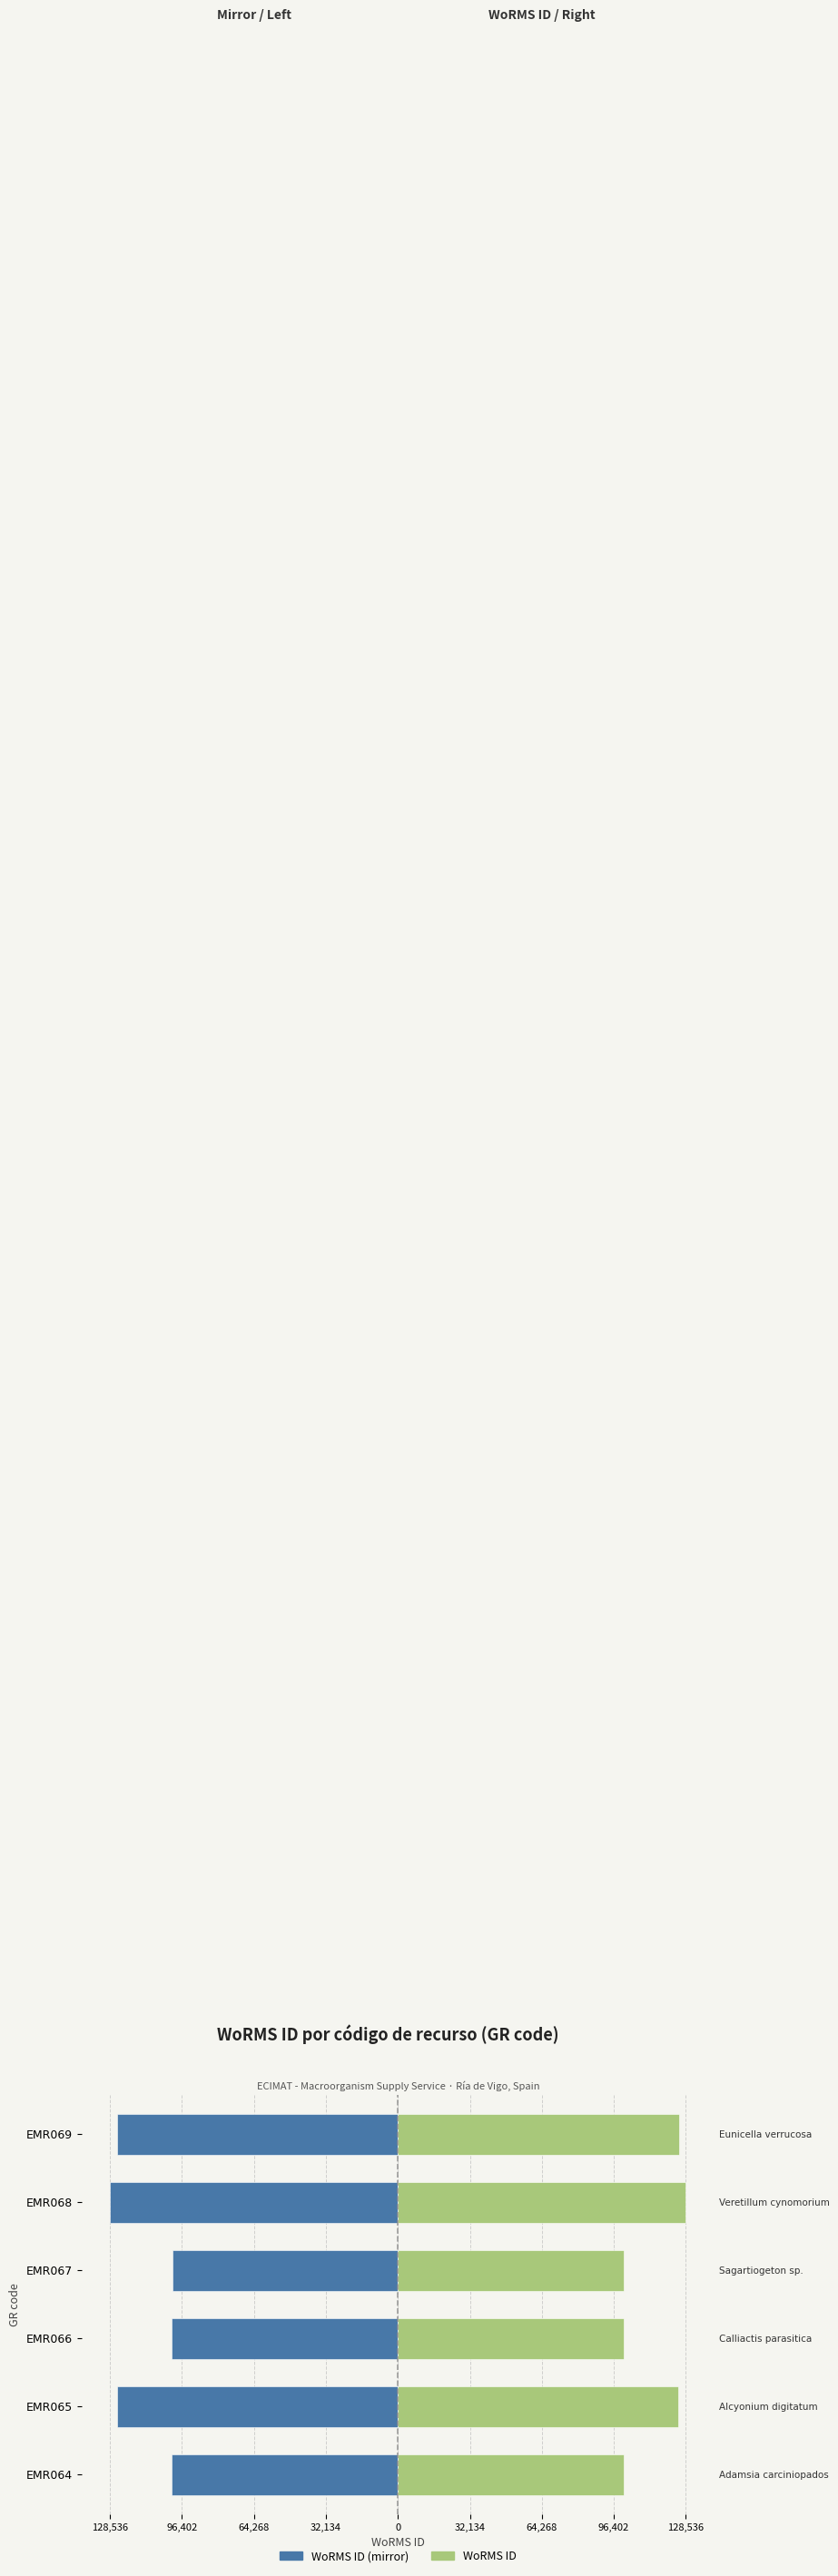

What is the difference between the WoRMS ID (mirror) values at EMR064 and EMR065?

24402